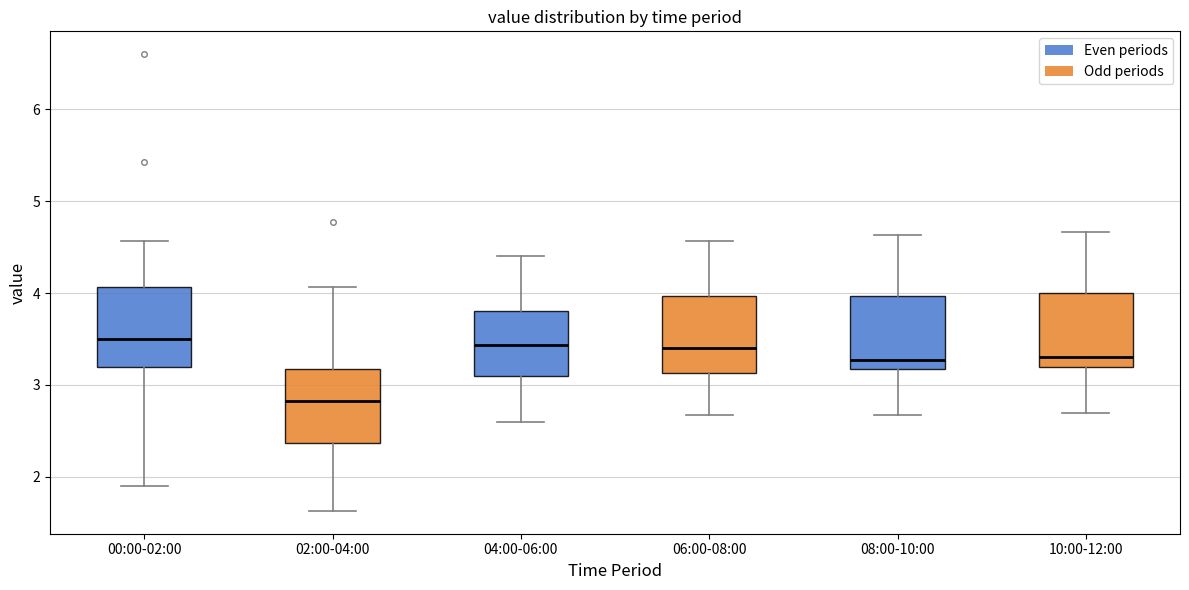

Reading left to right, transcribe this box plot: for each box, give where its median line is, the range the box spans, and where its two whiskers end, as read against the y-axis. The values are not printed on the chart, so give them approximately, as read against the axis.

00:00-02:00: median 3.5, box 3.2 to 4.1, whiskers 1.9 to 4.6
02:00-04:00: median 2.8, box 2.4 to 3.2, whiskers 1.6 to 4.1
04:00-06:00: median 3.4, box 3.1 to 3.8, whiskers 2.6 to 4.4
06:00-08:00: median 3.4, box 3.1 to 4.0, whiskers 2.7 to 4.6
08:00-10:00: median 3.3, box 3.2 to 4.0, whiskers 2.7 to 4.6
10:00-12:00: median 3.3, box 3.2 to 4.0, whiskers 2.7 to 4.7